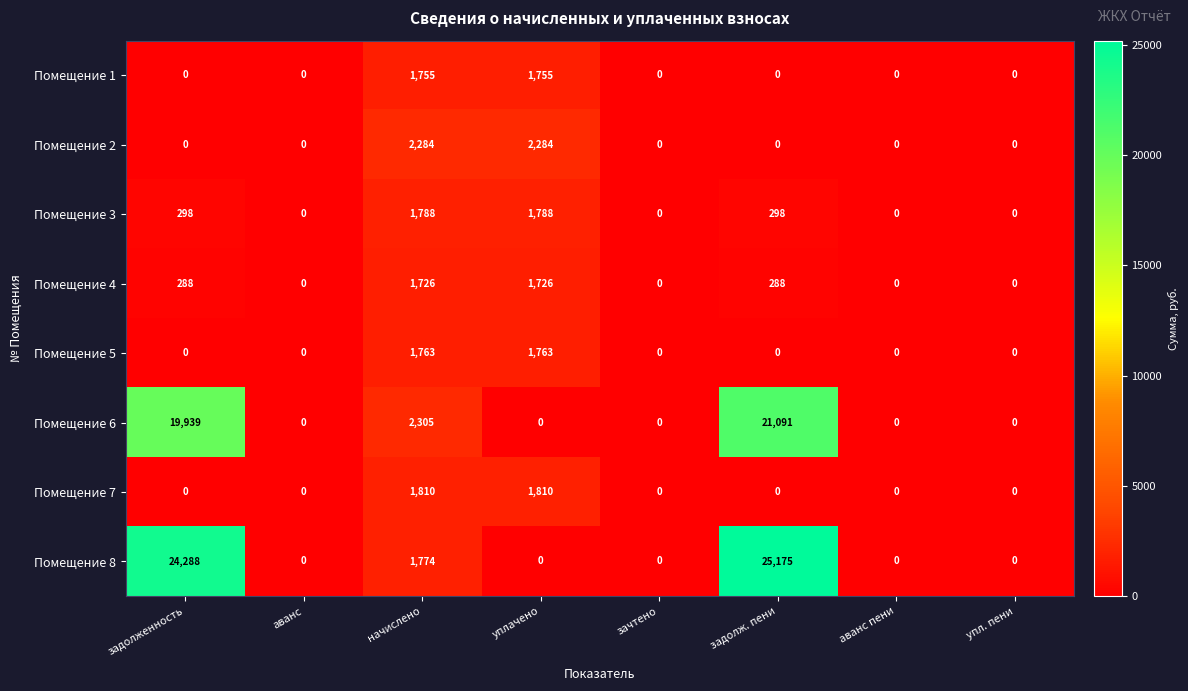

What is the spread (max minus min) of values at задолж. пени?

25175